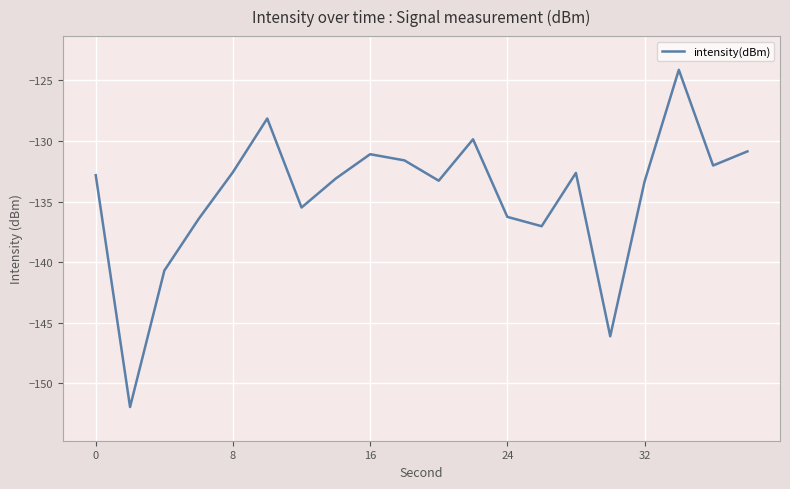

What is the smallest value displayed?

-152.0